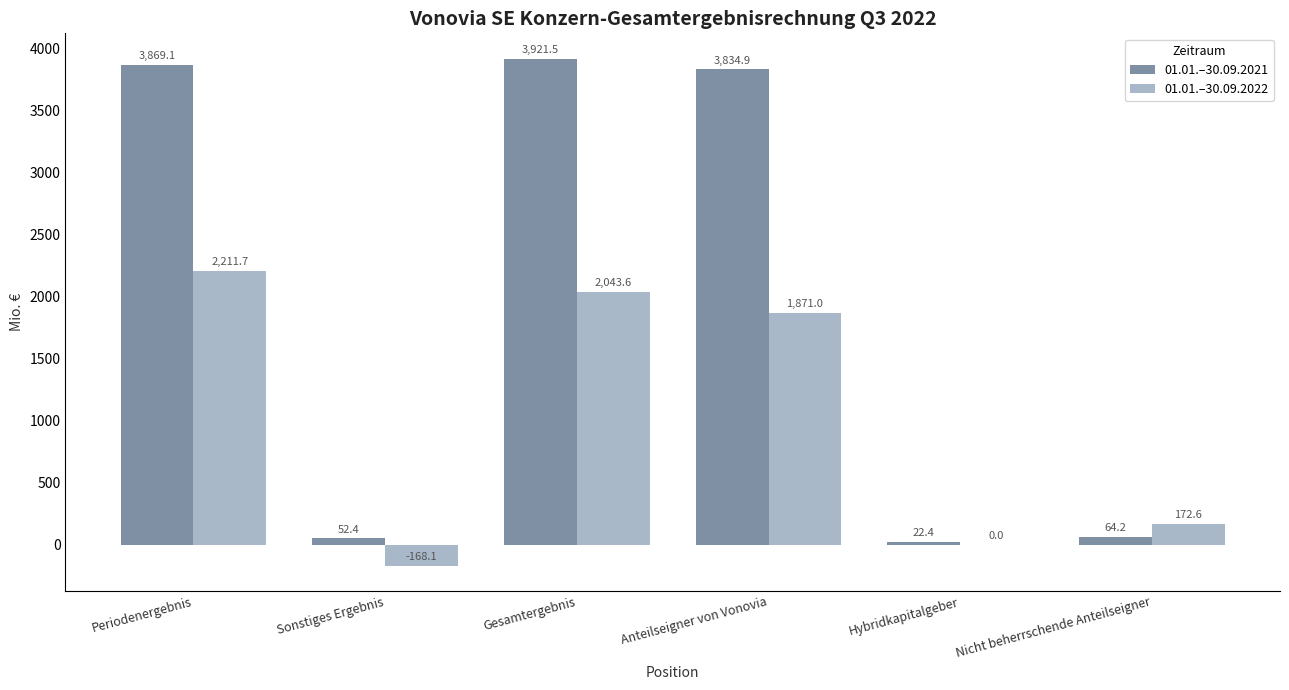

Is it true that 01.01.–30.09.2022 equals 2211.7 at Periodenergebnis?

True